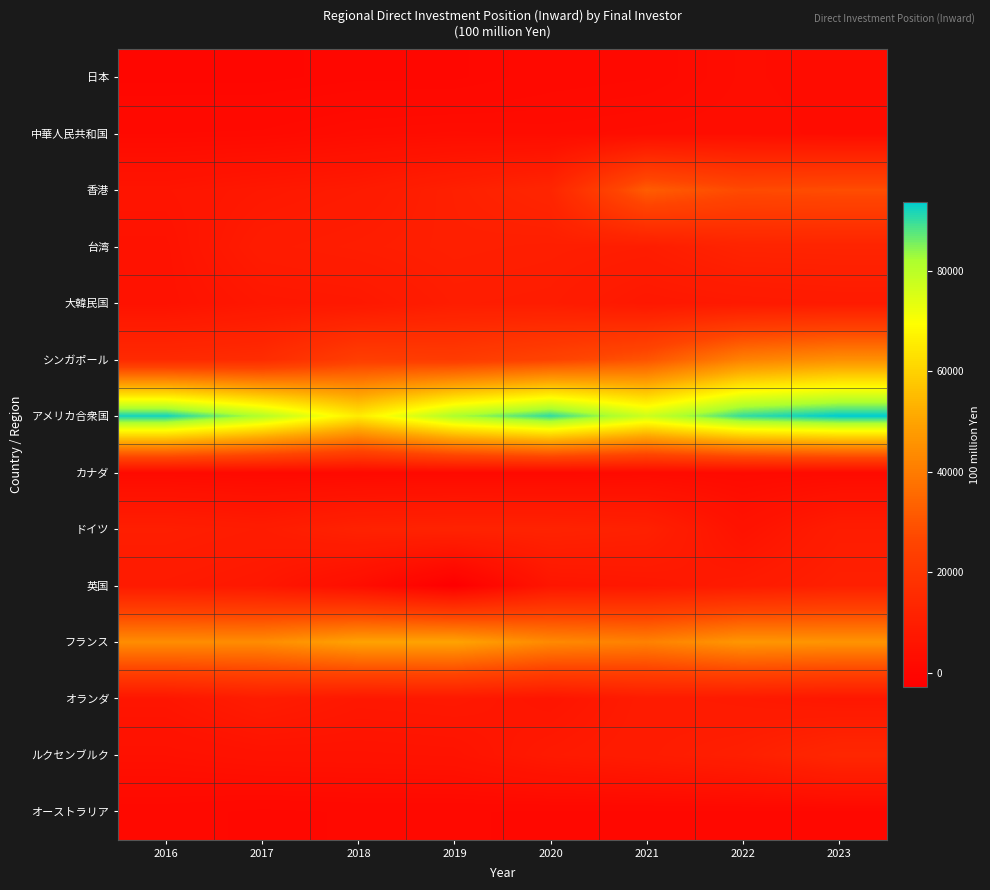

Reading left to right, list all the values displayed in this chart.

日本: 2016=0.0	2017=0.0	2018=410.2	2019=410.6	2020=1322.4	2021=1634.6	2022=2917.7	2023=2512.1
中華人民共和国: 2016=1690.4	2017=1799.3	2018=2592.4	2019=2922.1	2020=2665.9	2021=3007.1	2022=3131.5	2023=2618.1
香港: 2016=6149.5	2017=7385.8	2018=8453.9	2019=10785.3	2020=13035.1	2021=32185.5	2022=27540.6	2023=28344.3
台湾: 2016=5294.7	2017=8995.2	2018=9768.4	2019=10570.0	2020=10181.3	2021=9628.3	2022=12280.5	2023=12441.3
大韓民国: 2016=5157.0	2017=7048.4	2018=7504.5	2019=9686.4	2020=9380.9	2021=7288.5	2022=7916.1	2023=8436.6
シンガポール: 2016=14932.0	2017=15737.5	2018=23309.0	2019=22199.5	2020=25320.0	2021=29952.6	2022=41429.6	2023=44948.5
アメリカ合衆国: 2016=92398.6	2017=80975.2	2018=65549.8	2019=81794.6	2020=90298.7	2021=77273.2	2022=90144.5	2023=93714.5
カナダ: 2016=1900.5	2017=1556.8	2018=1536.8	2019=1715.4	2020=1592.2	2021=2039.1	2022=1891.5	2023=2060.1
ドイツ: 2016=10122.8	2017=9155.1	2018=11510.0	2019=11938.4	2020=11924.9	2021=11067.3	2022=5146.1	2023=9252.4
英国: 2016=8286.3	2017=7183.4	2018=3228.9	2019=-2838.0	2020=6421.4	2021=7178.8	2022=8638.2	2023=10708.0
フランス: 2016=44337.2	2017=44113.1	2018=49561.6	2019=49845.3	2020=43377.4	2021=41408.8	2022=46651.5	2023=45992.8
オランダ: 2016=6543.3	2017=9179.8	2018=7285.9	2019=7636.2	2020=6148.1	2021=8850.1	2022=8153.9	2023=7005.0
ルクセンブルク: 2016=4343.7	2017=5175.8	2018=5309.0	2019=5560.9	2020=7989.6	2021=9062.6	2022=10463.0	2023=13766.4
オーストラリア: 2016=1269.5	2017=754.0	2018=1018.9	2019=1012.8	2020=803.8	2021=804.7	2022=822.7	2023=837.3